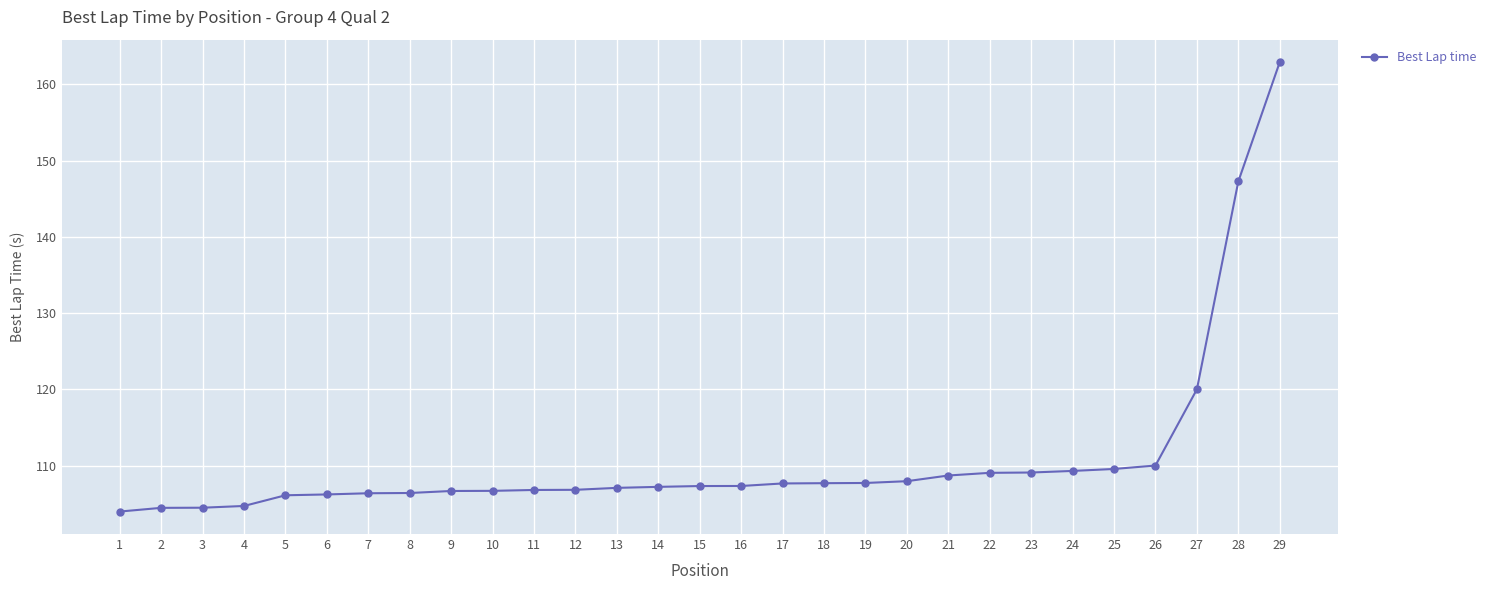

What is the sum of all values?

3215.9